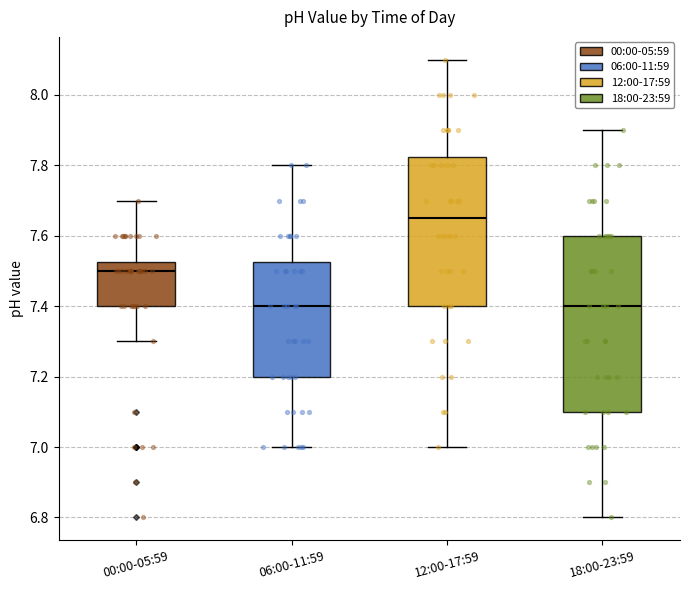

Which box is the tallest, from its lower edge to its upper edge?

18:00-23:59